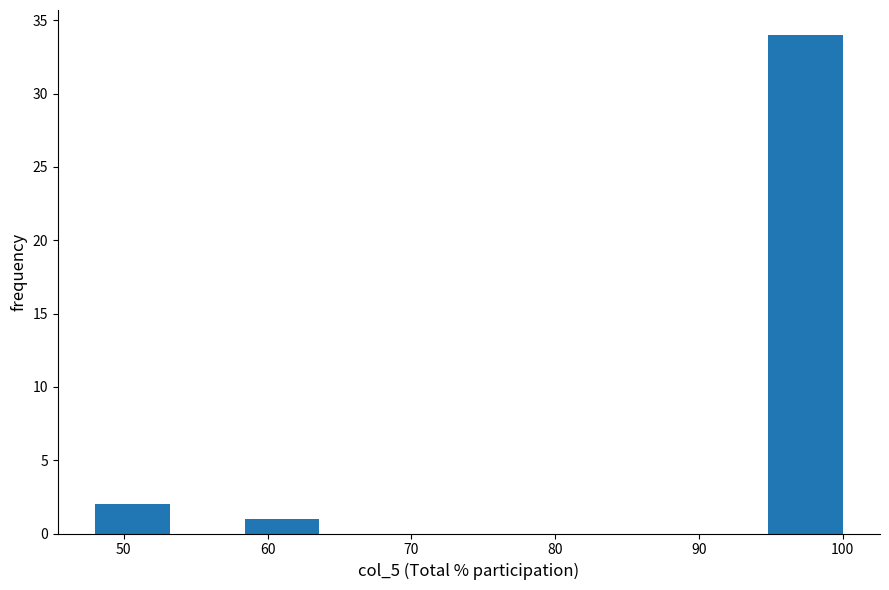

What is the height of the bar covering 58 to 64 on the x-axis? Neither the bar edges nor the heights are printed on the chart, so give them approximately, as read against the axes.

1